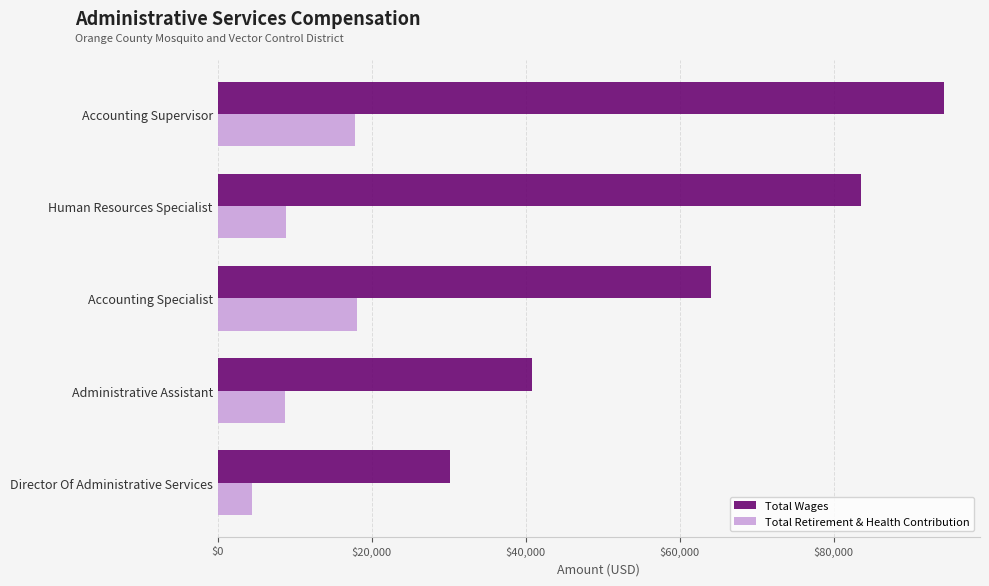

What is the average value of the Total Wages series?

62581